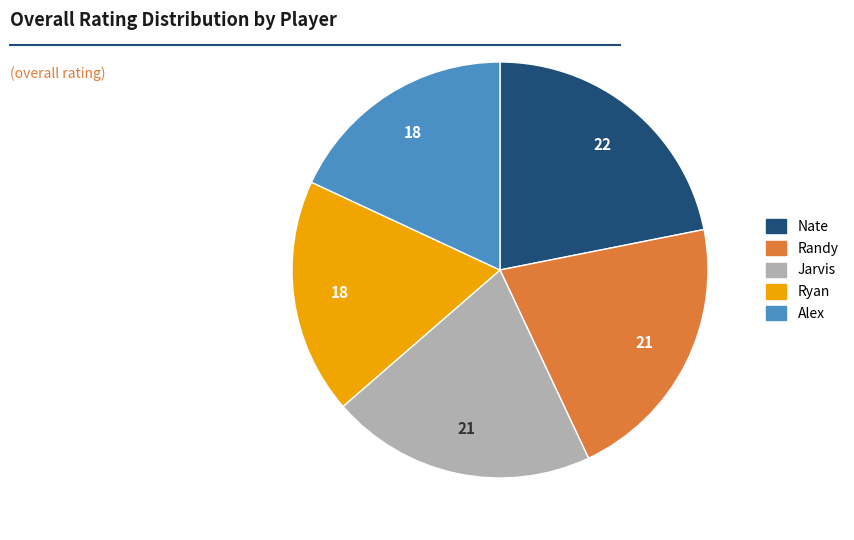

Is the sum of Jarvis and Randy greater than half?

No